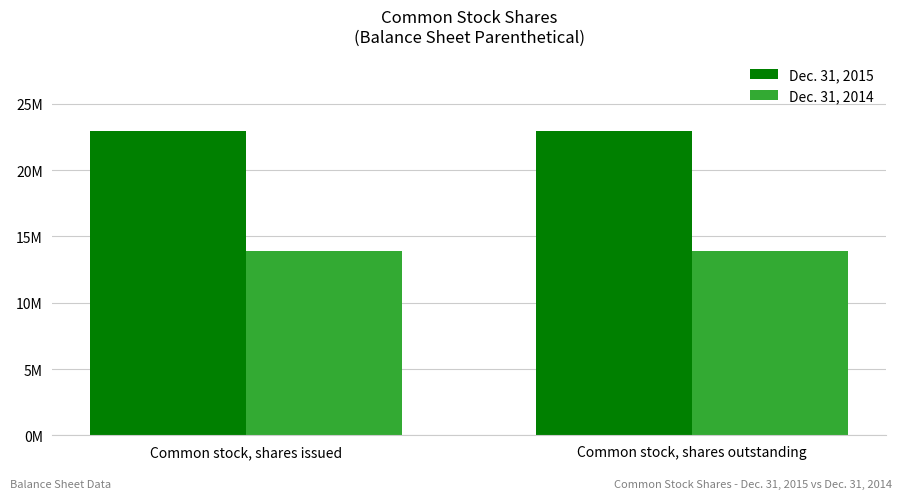

Are the bars horizontal?

No